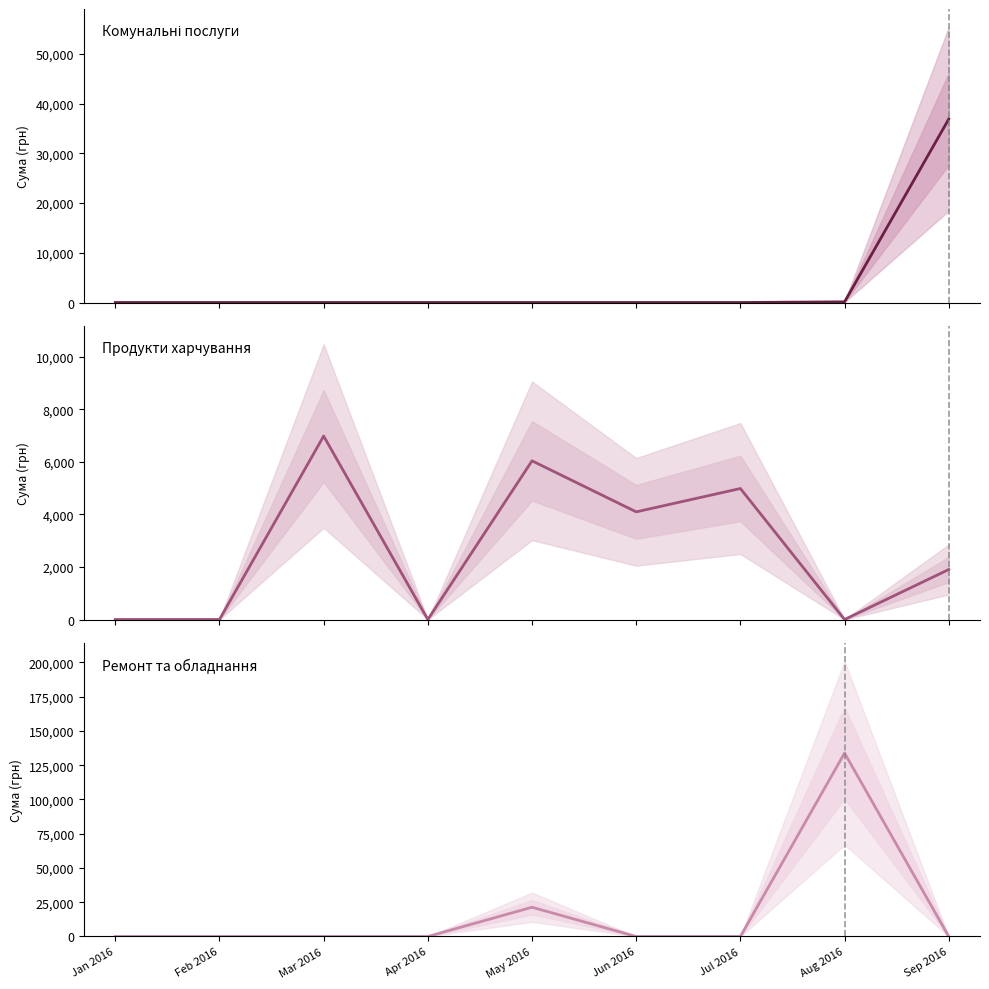

Is it true that Комунальні послуги equals 0.0 at Jun 2016?

True